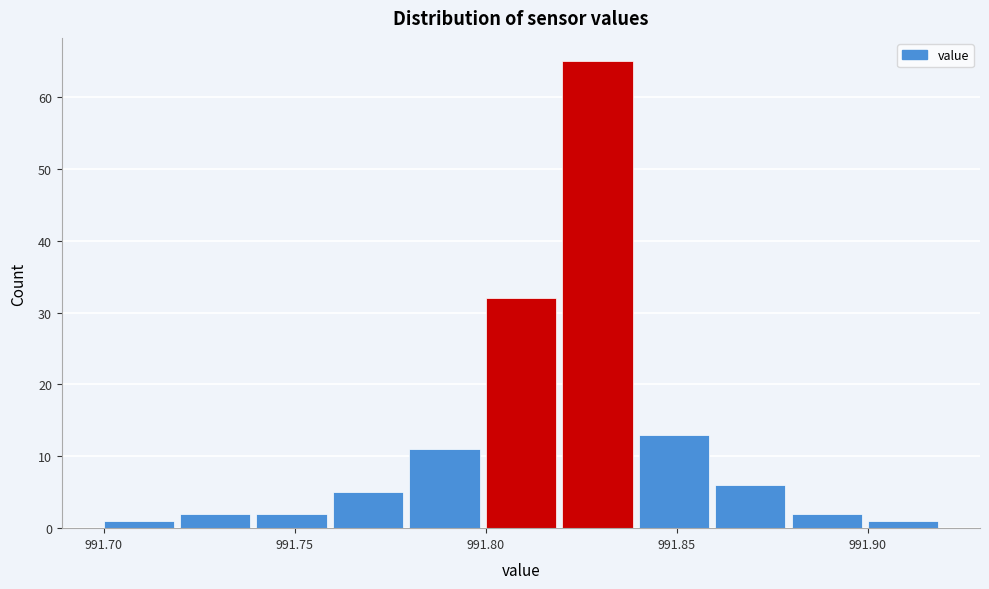

What is the height of the bar covering 991.86 to 991.88 on the x-axis? The values are not printed on the chart, so give them approximately, as read against the axis.

6